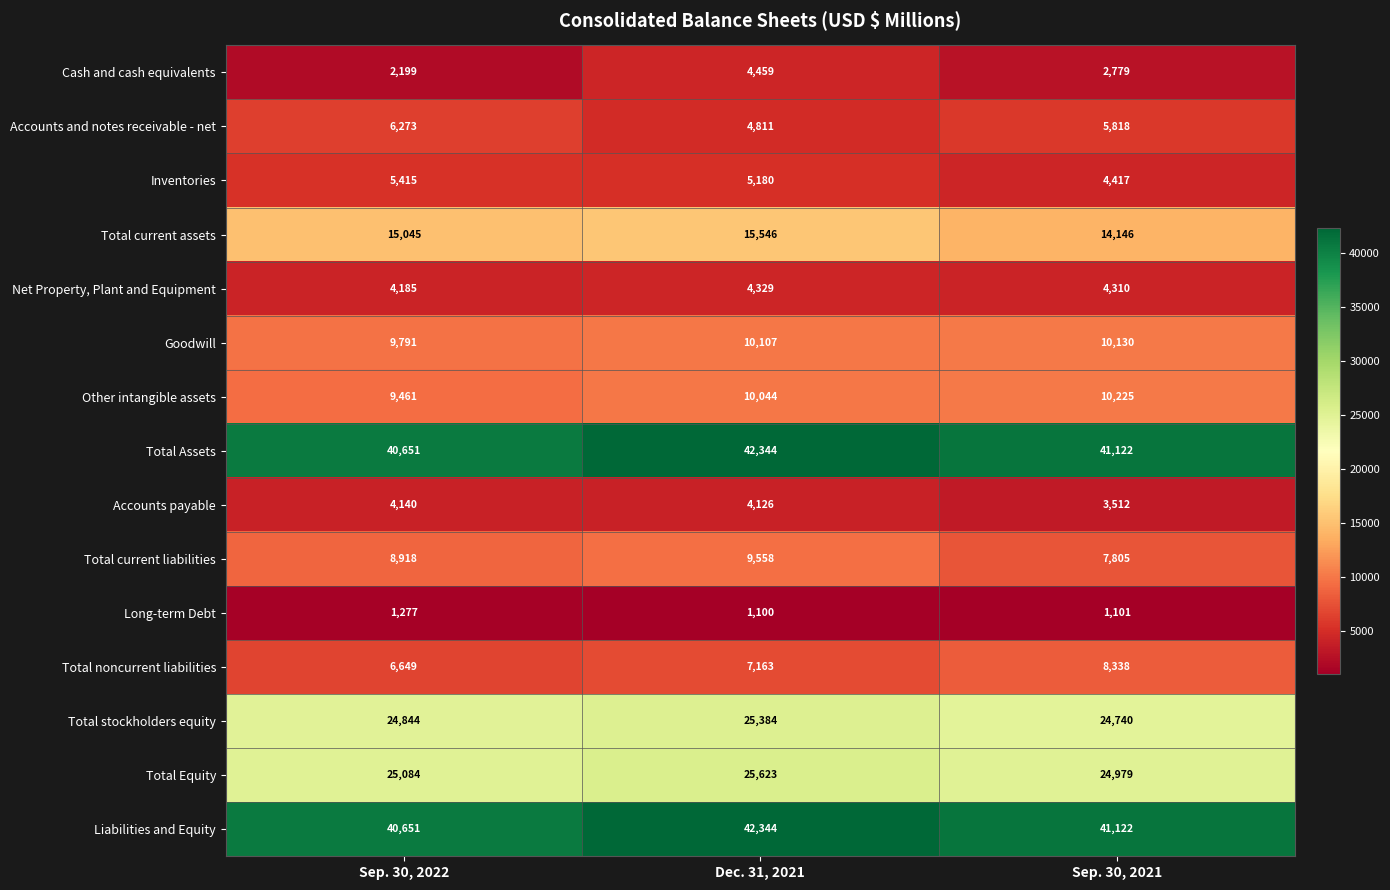

How many data points does each series have?

3